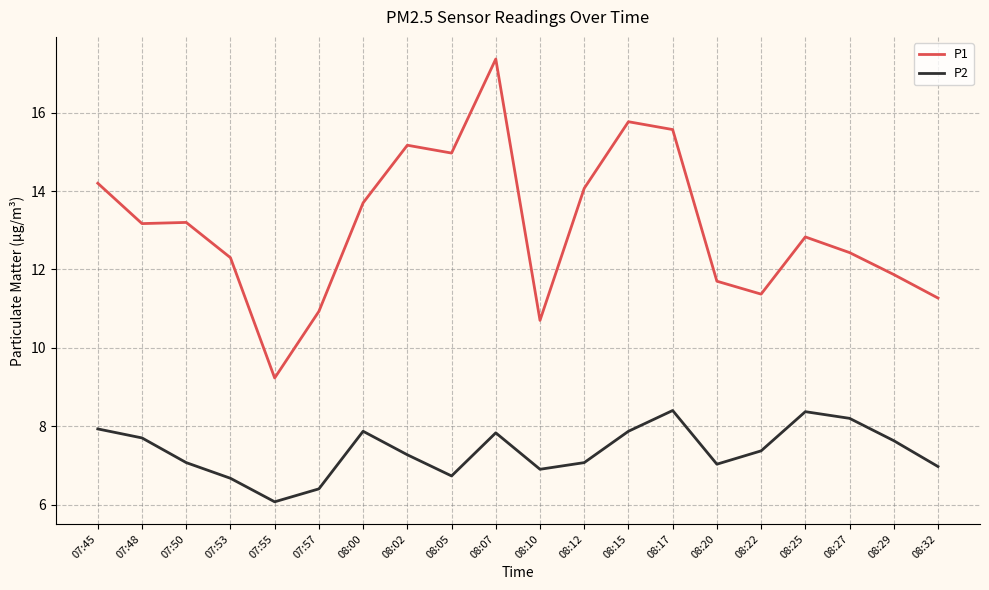

Is it true that P1 equals 16.0 at 08:22?

False